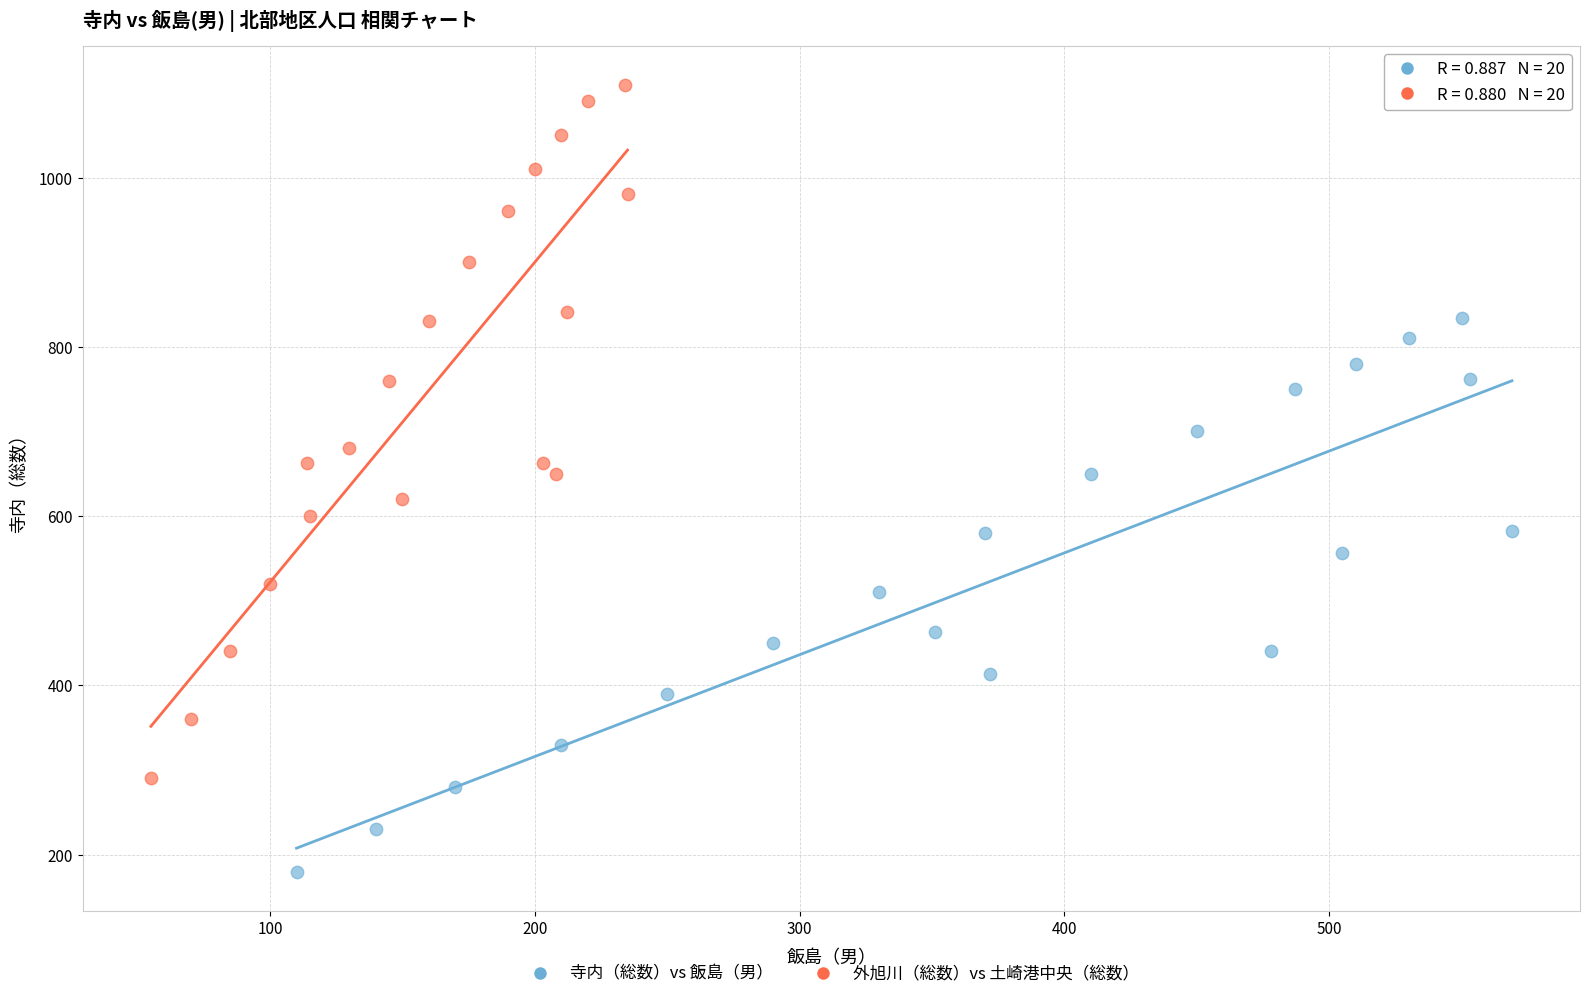

What are all the series names shown in the legend?

寺内（総数）vs 飯島（男）, 外旭川（総数）vs 土崎港中央（総数）